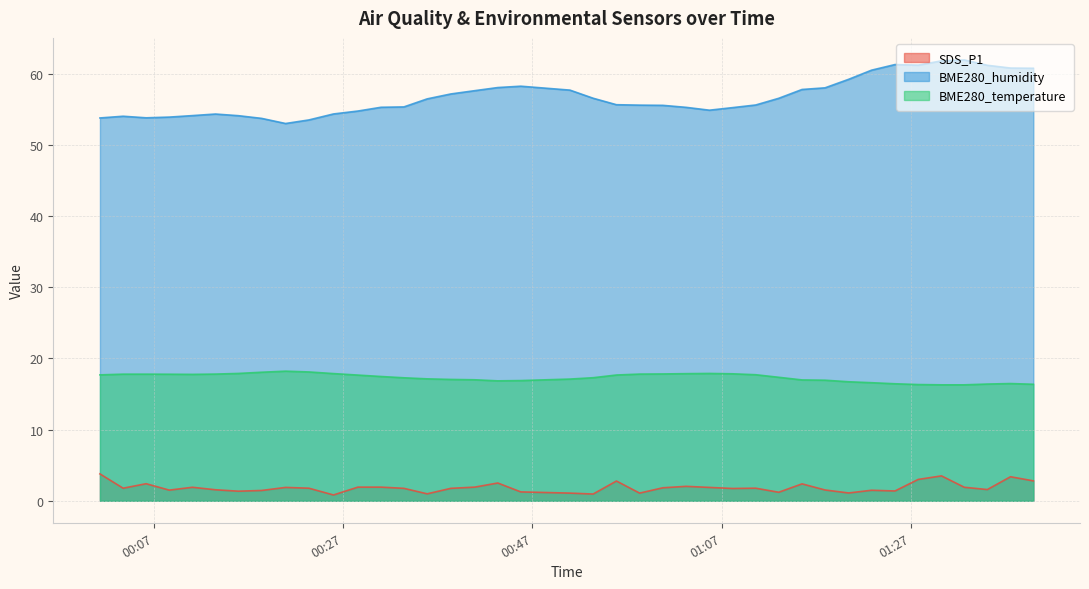

What is the highest value of the BME280_temperature series?

18.2